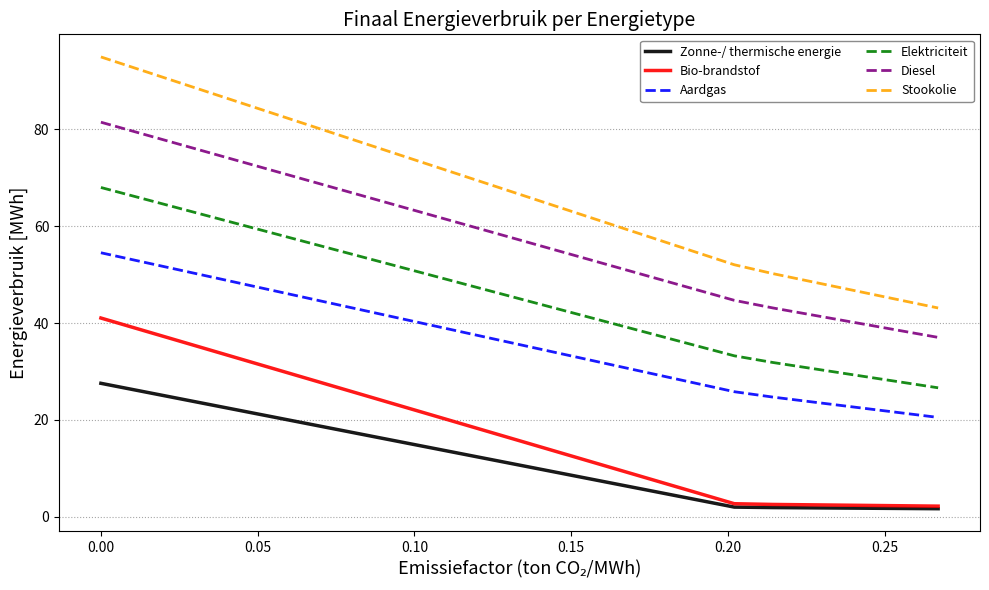

True or false: Diesel and Stookolie cross at least once.

False